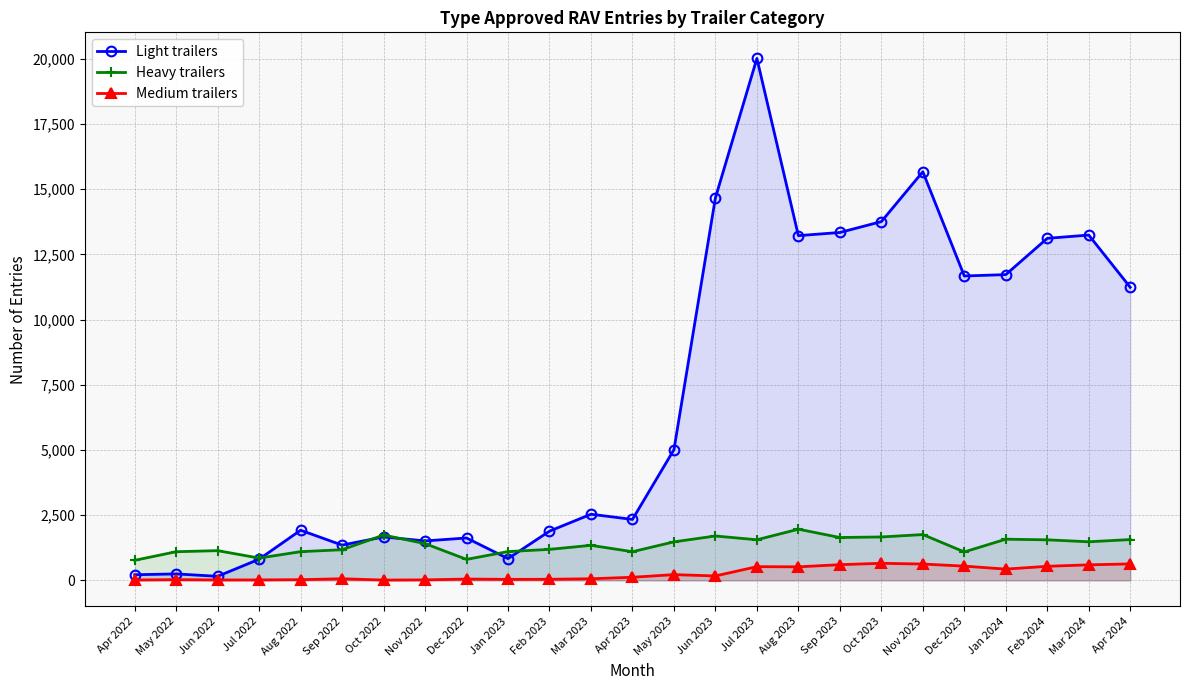

Where does the Light trailers series first go above 2536?

May 2023